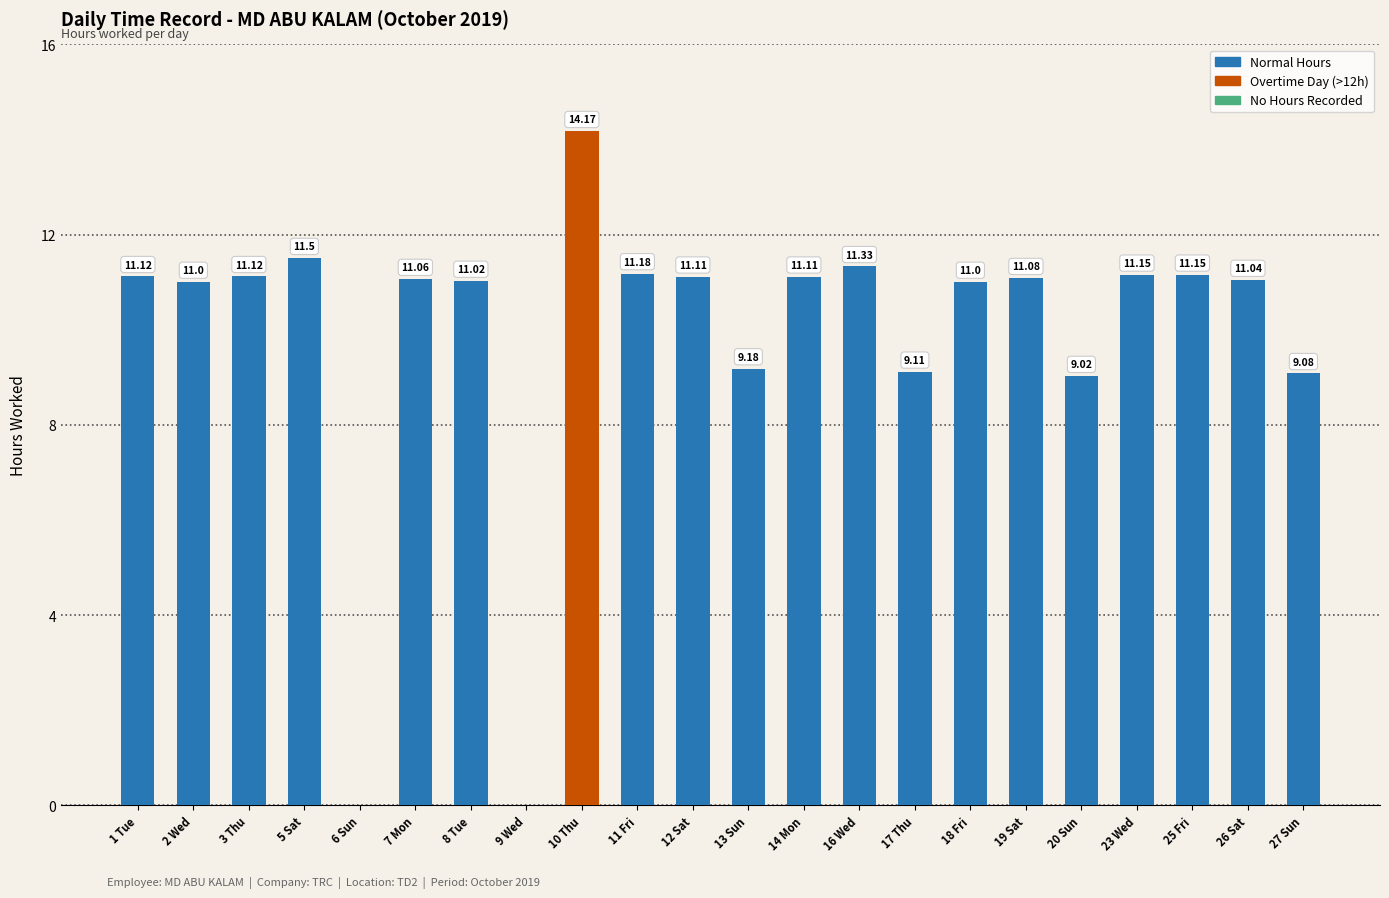

Which label corresponds to the largest value in the chart?

10 Thu